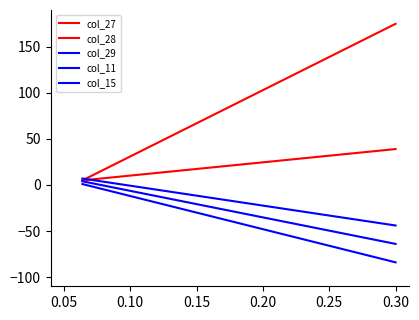

Does the chart display data point markers on the line(s)?

No